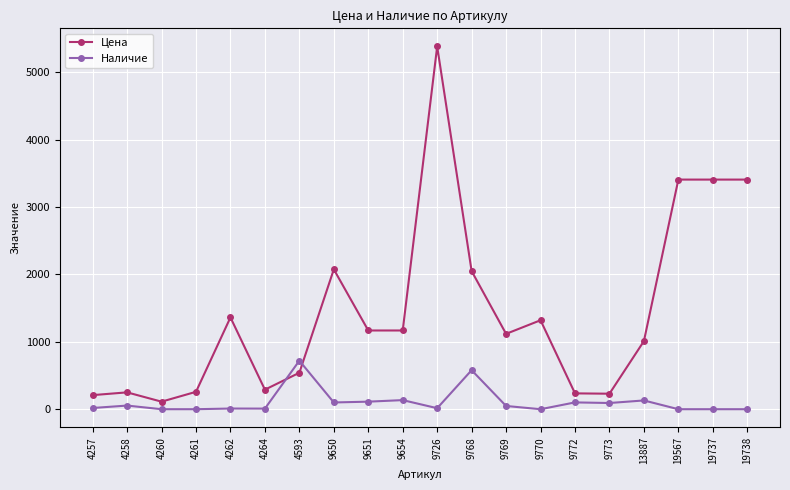

Rank the series at 9769 from lowest to highest value.

Наличие, Цена